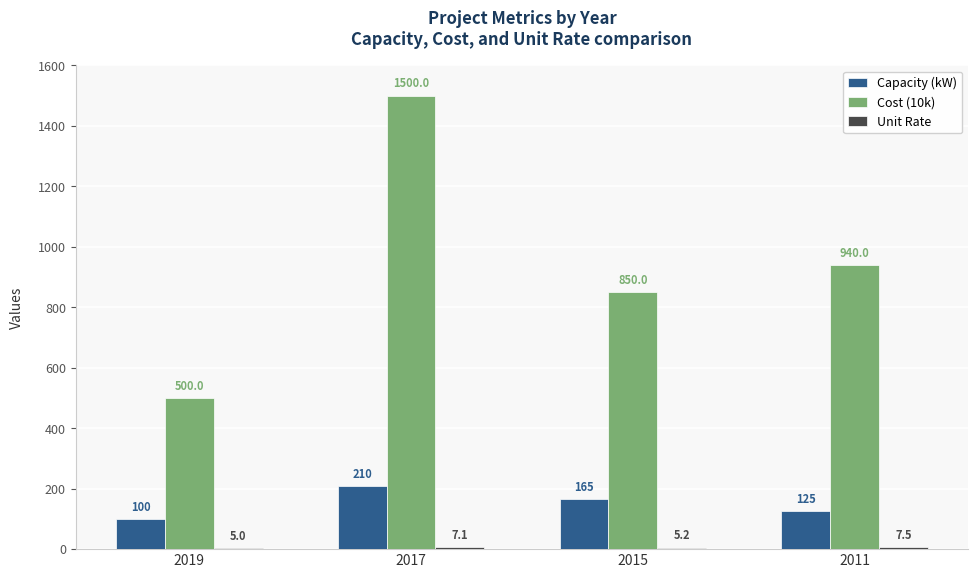

What is the value of the Capacity (kW) bar at the 4th from the left?

125.0